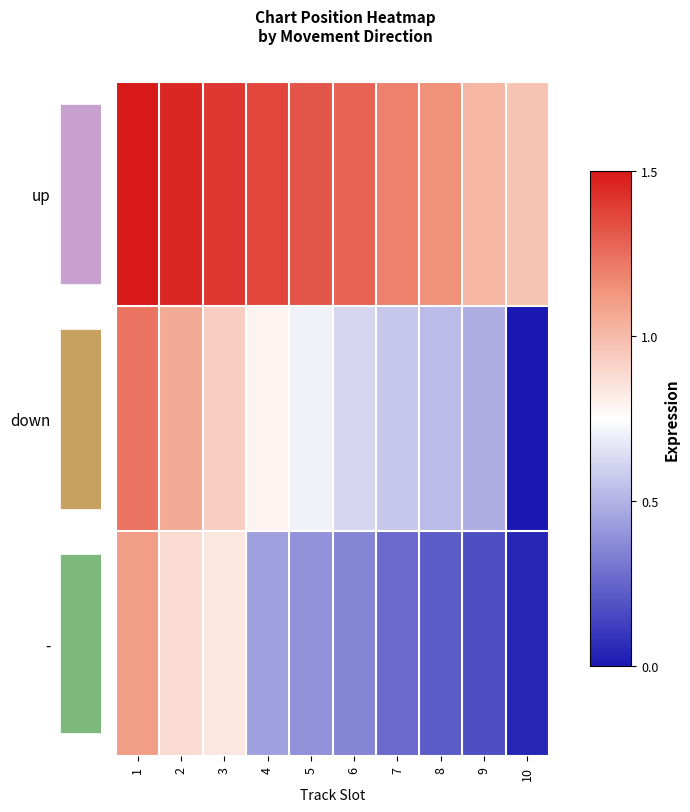

List the labels in order of down value, smallest first.

10, 9, 8, 7, 6, 5, 4, 3, 2, 1